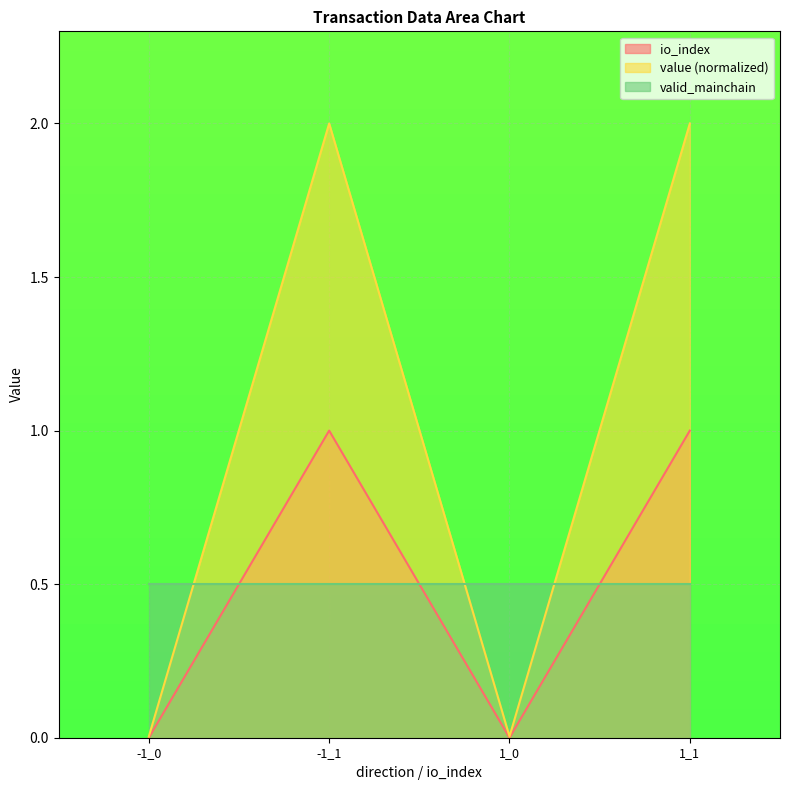

List the series in order of their peak value, lowest first.

valid_mainchain, io_index, value (normalized)